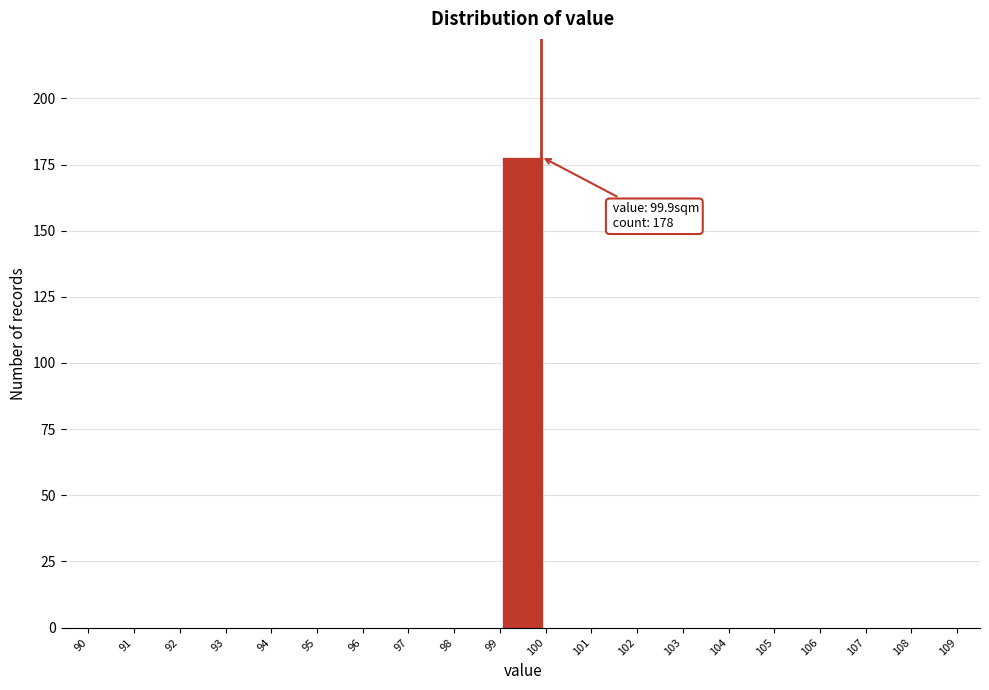

Which range on the x-axis has the tallest bar?

99 to 100